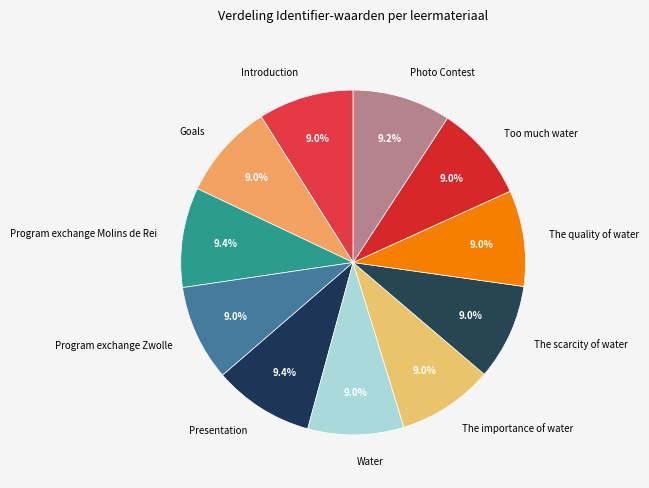

Combined, what portion of the pie is Too much water and Goals?

18.0%